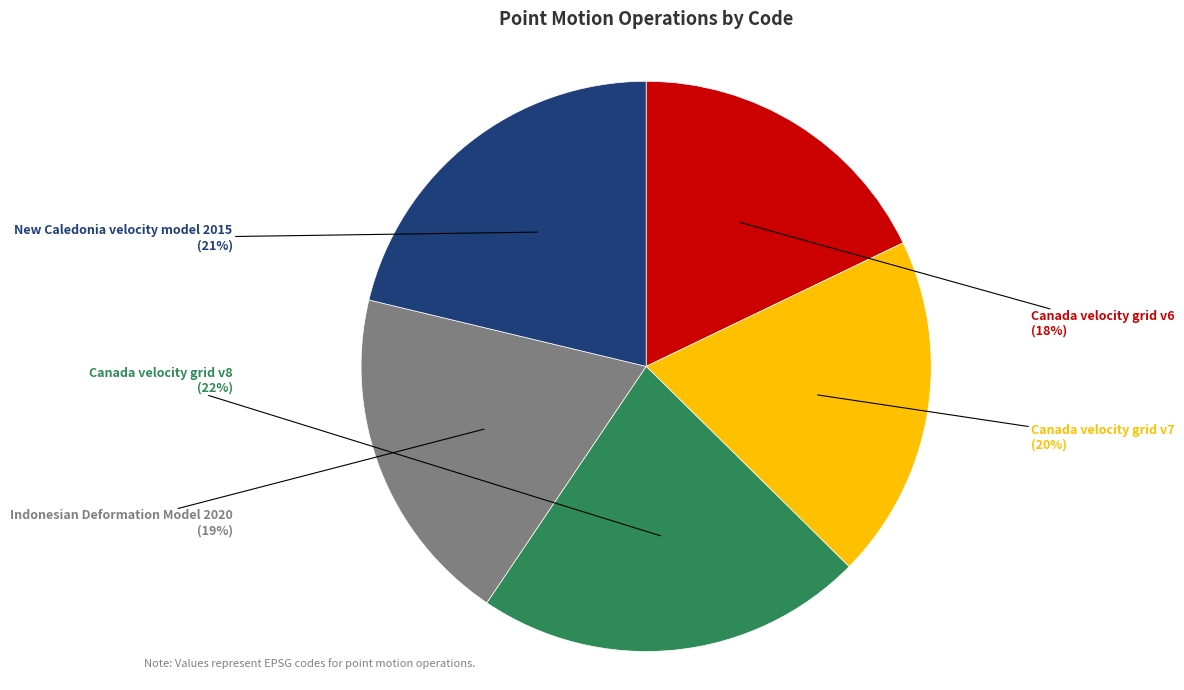

Which has a higher value, Canada velocity grid v8 or Indonesian Deformation Model 2020?

Canada velocity grid v8